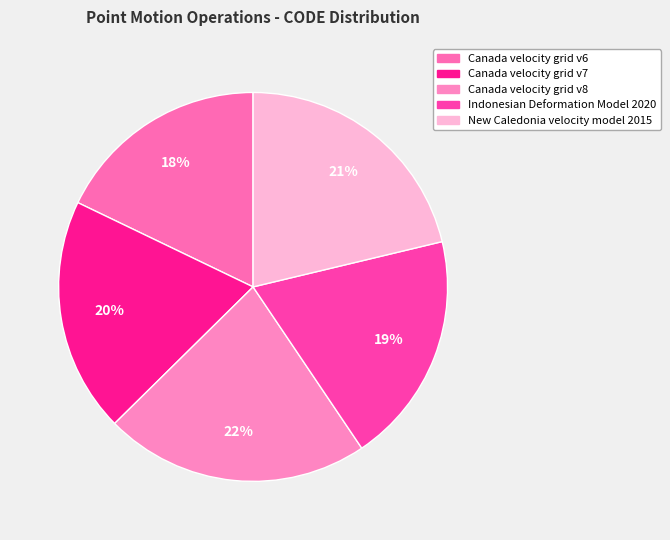

To the nearest percent, what portion does Indonesian Deformation Model 2020 represent?

19%